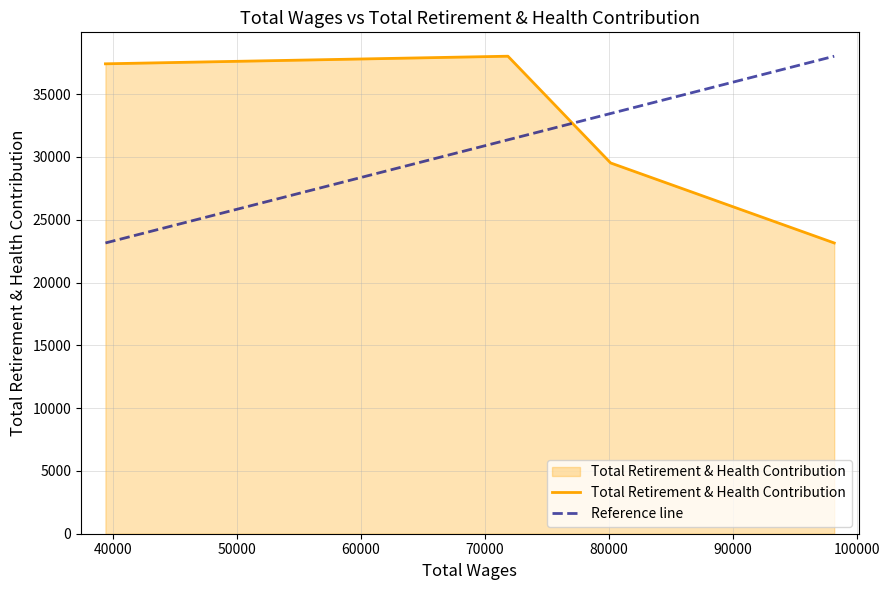

At which category does the chart reach its minimum across all series?

98200.0